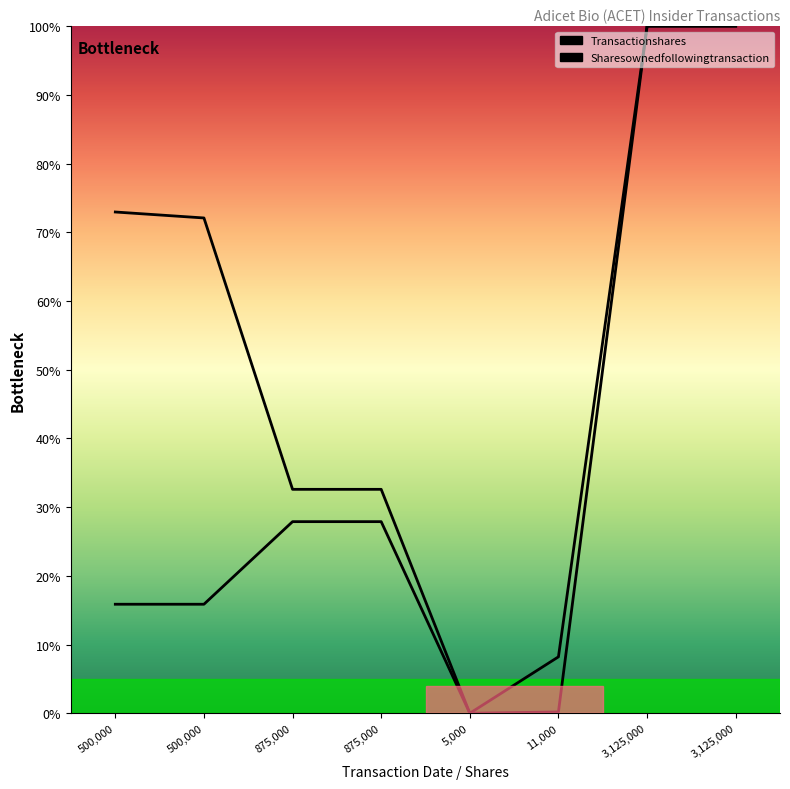

At how many categories does at least one series exceed 29?

6